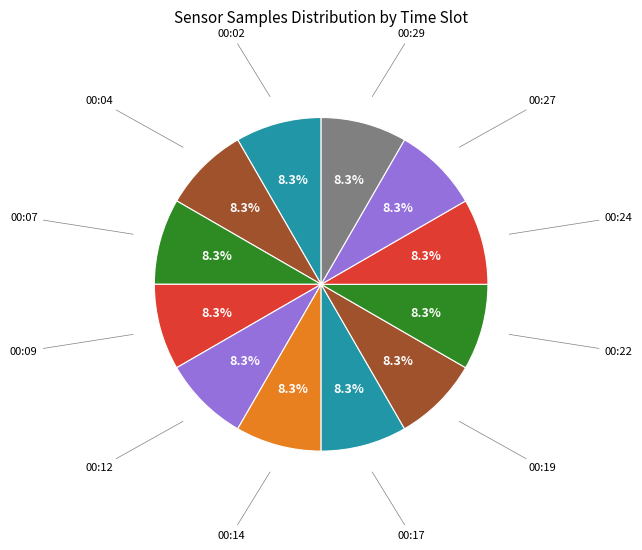

How many segments does this pie chart have?

12